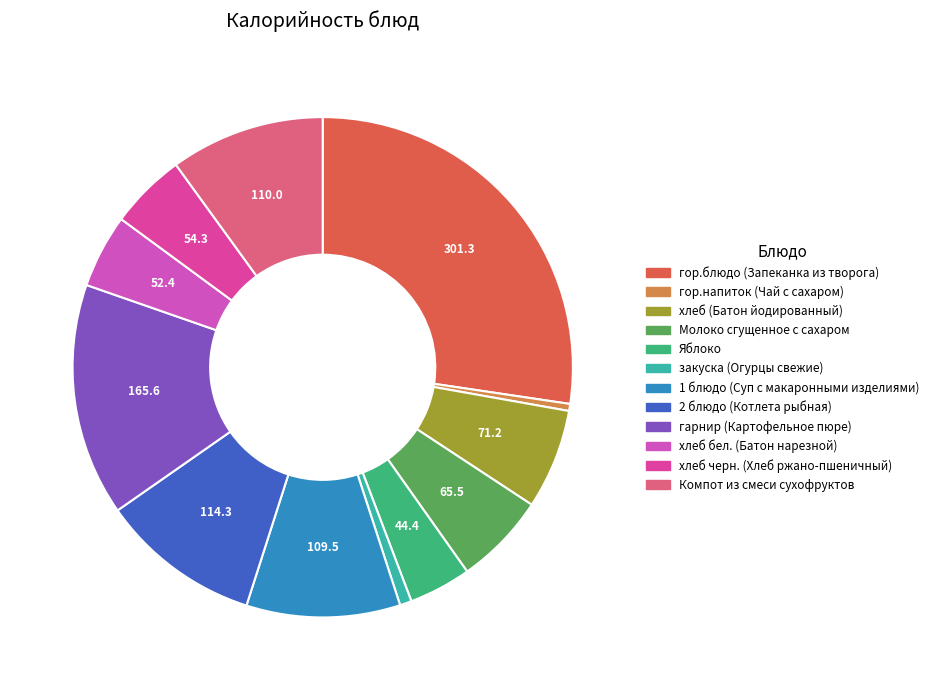

How many slices are in this pie chart?

12